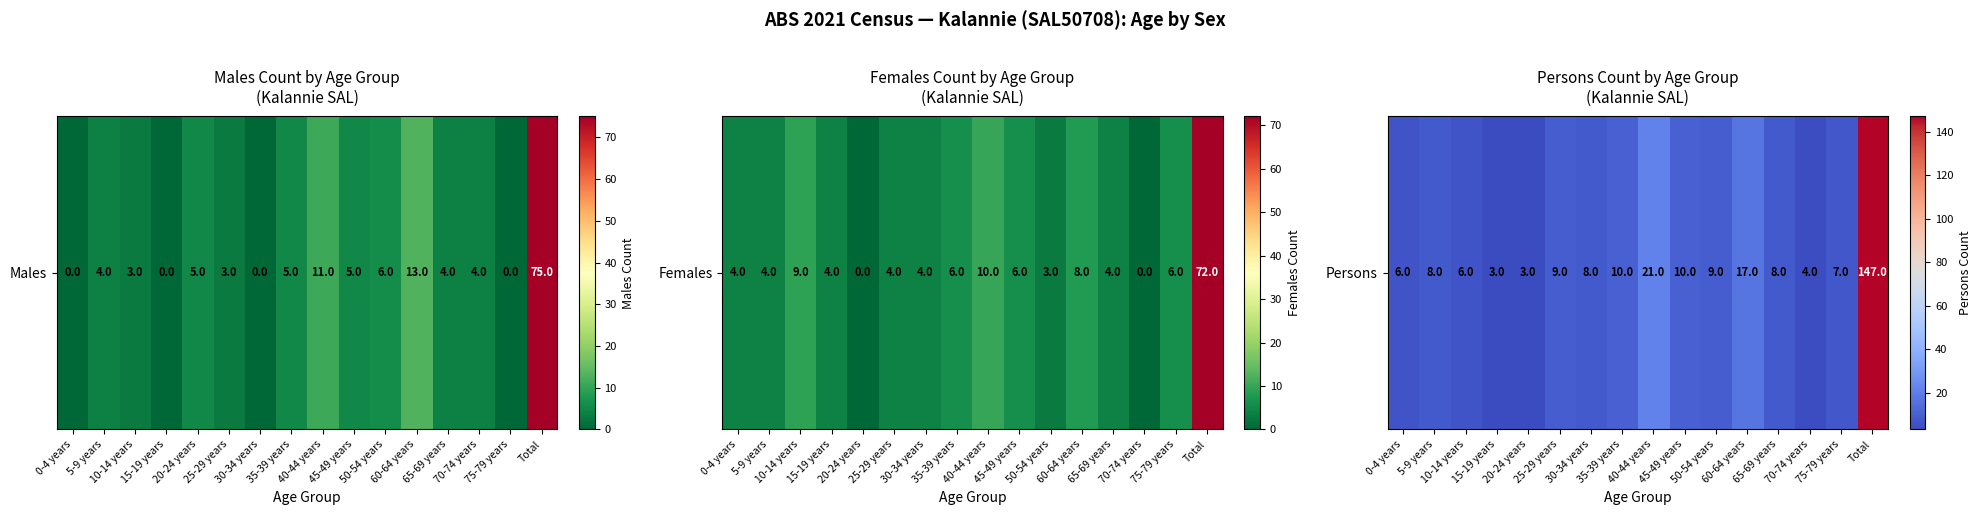

What is the maximum value shown in the chart?

147